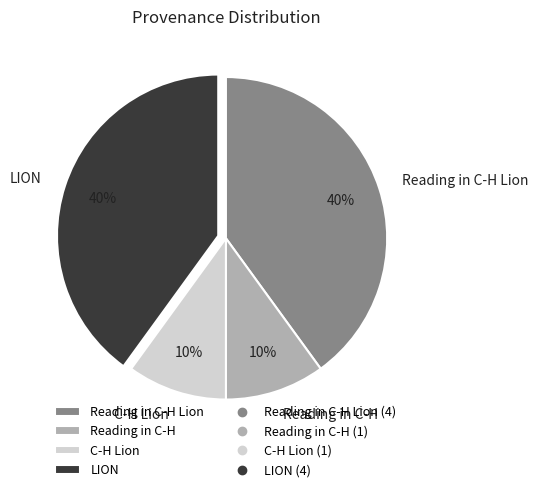

What is the ratio of the value at LION to the value at Reading in C-H?

4.0